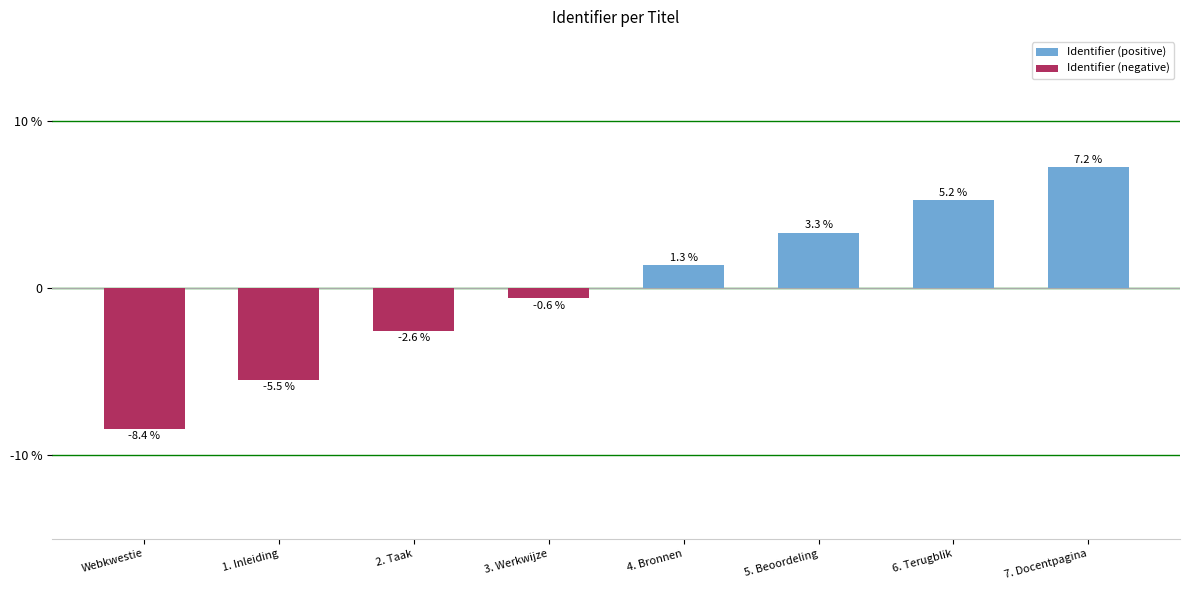

Between 4. Bronnen and 5. Beoordeling, which series saw the biggest shift?

Identifier (positive)